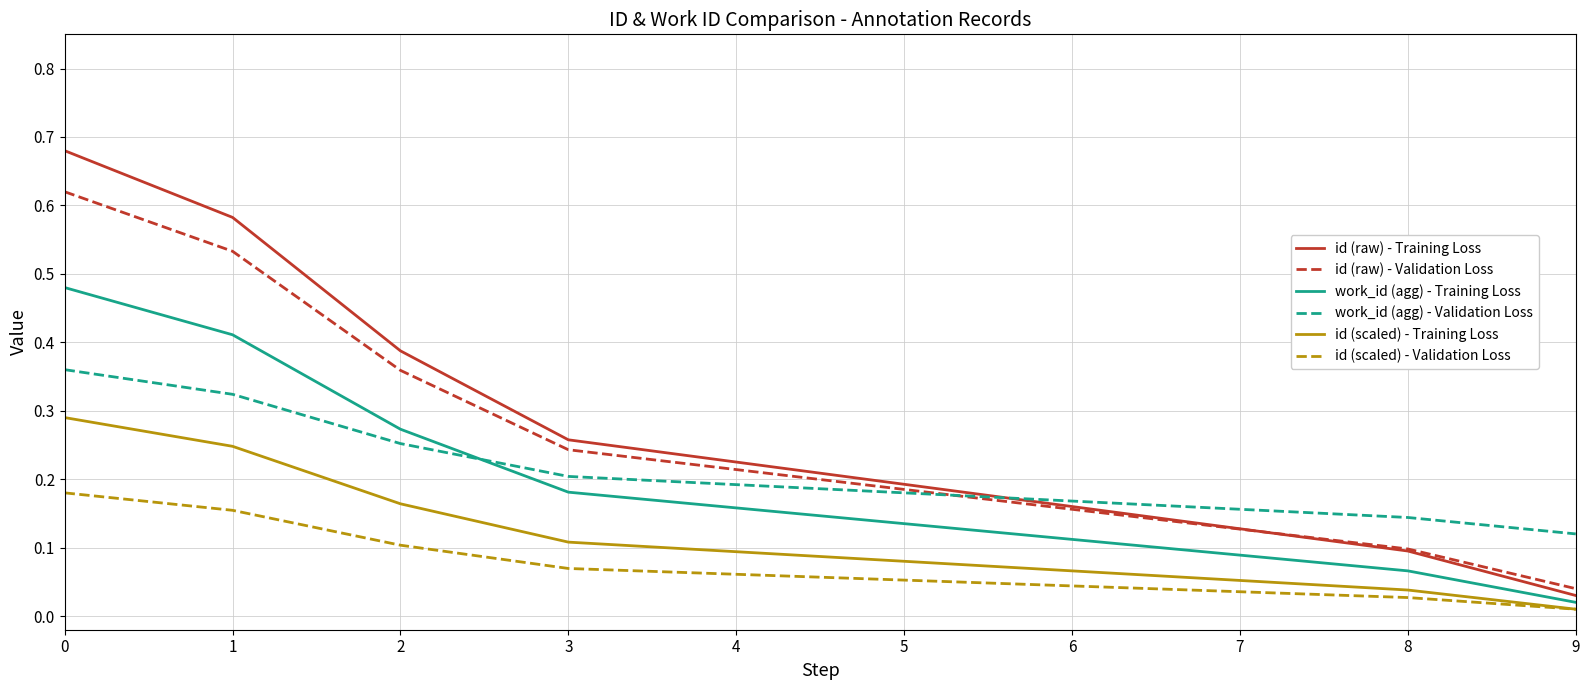

Which series has the widest spread of values?

id (raw) - Training Loss